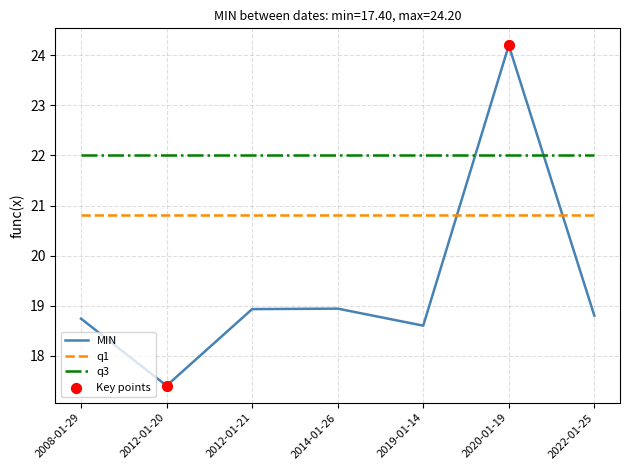

Which series changed the most between 2008-01-29 and 2012-01-20?

MIN